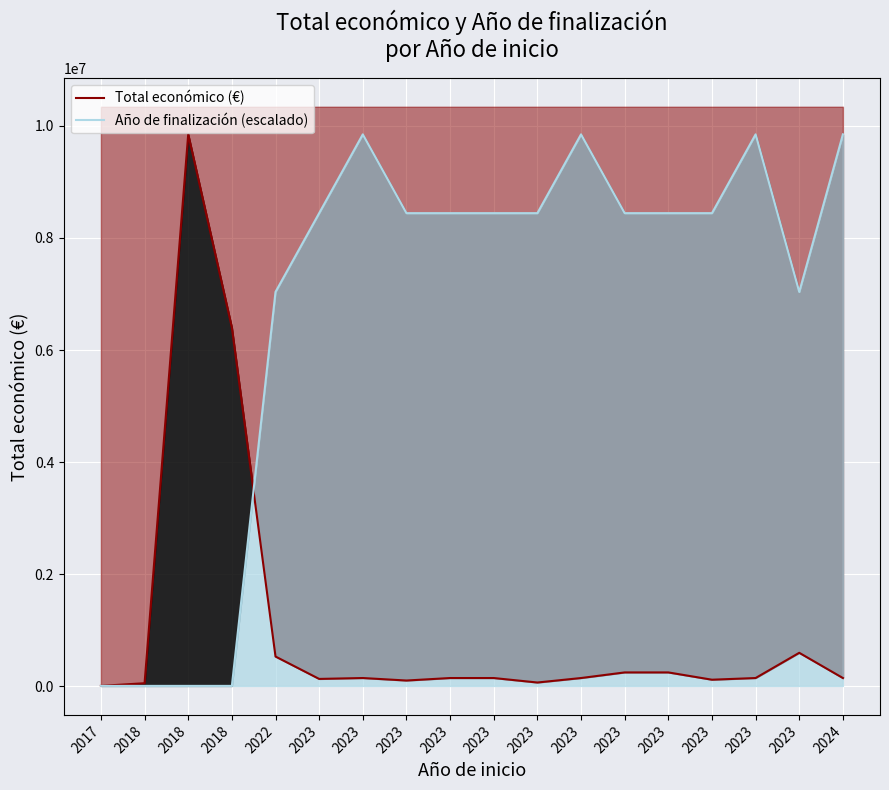

True or false: Año de finalización (escalado) and Total económico (€) intersect in this chart.

True